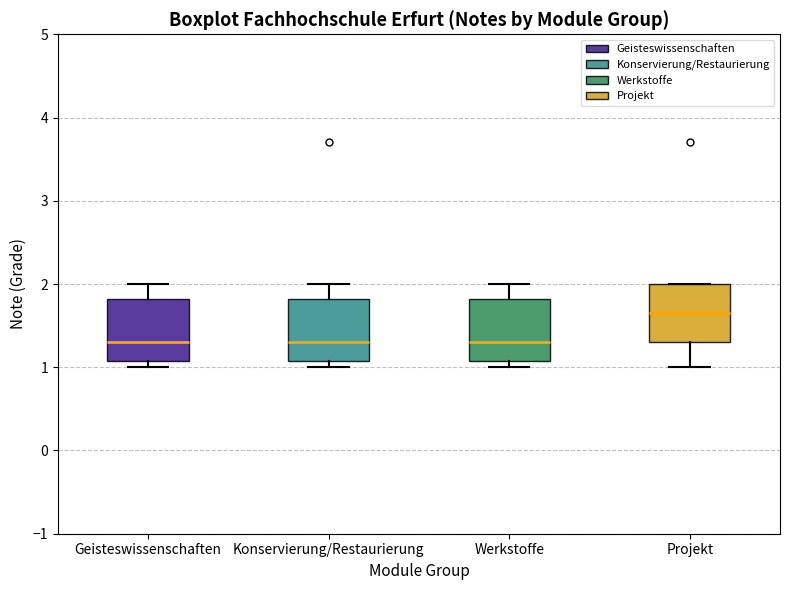

Where is the upper edge of the box for Konservierung/Restaurierung on the y-axis? The values are not printed on the chart, so give them approximately, as read against the axis.

1.8